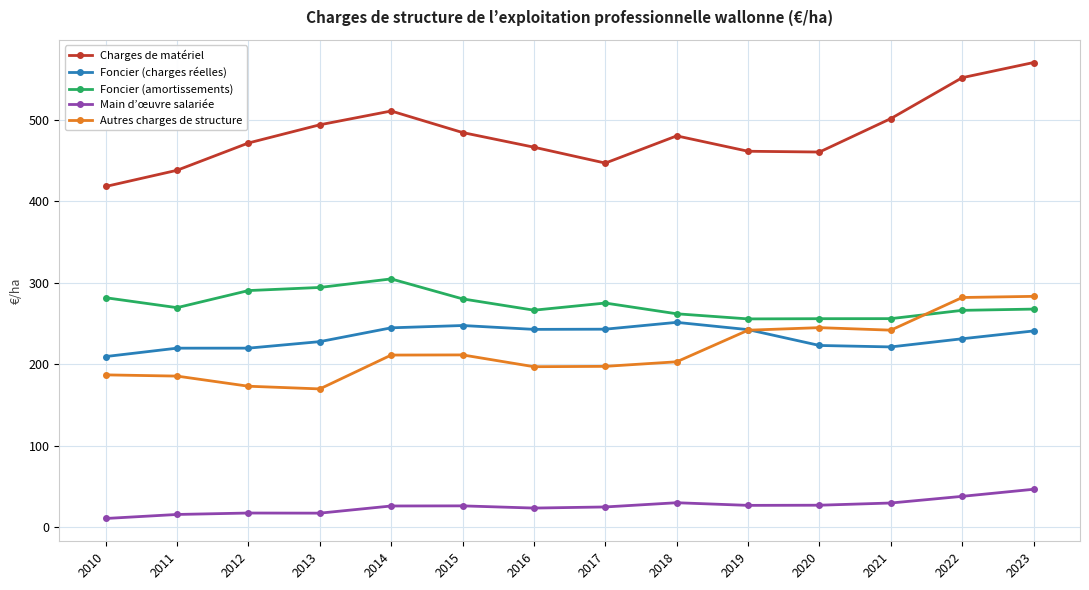

What is the value of the Main d’œuvre salariée point at the 7th from the left?

23.4